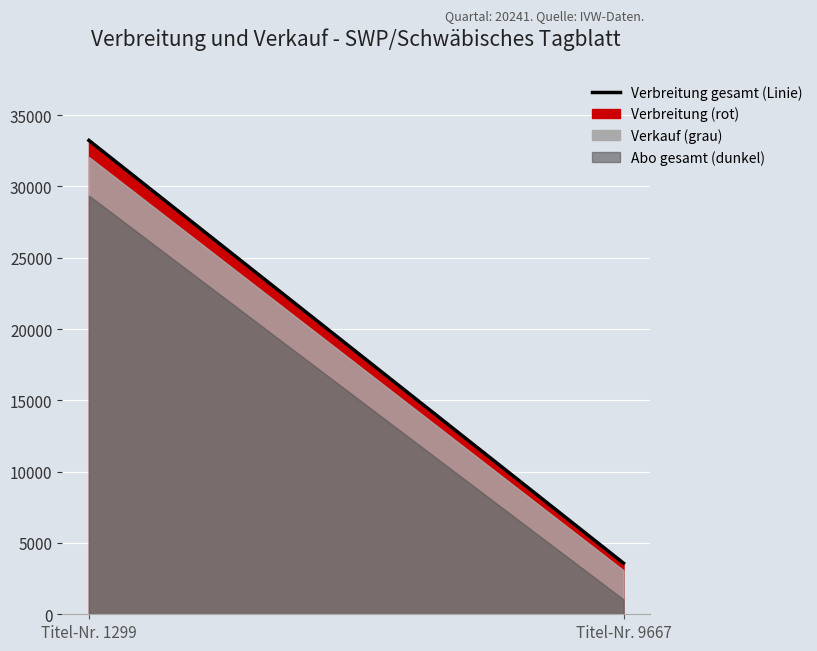

What is the maximum value shown in the chart?

33230